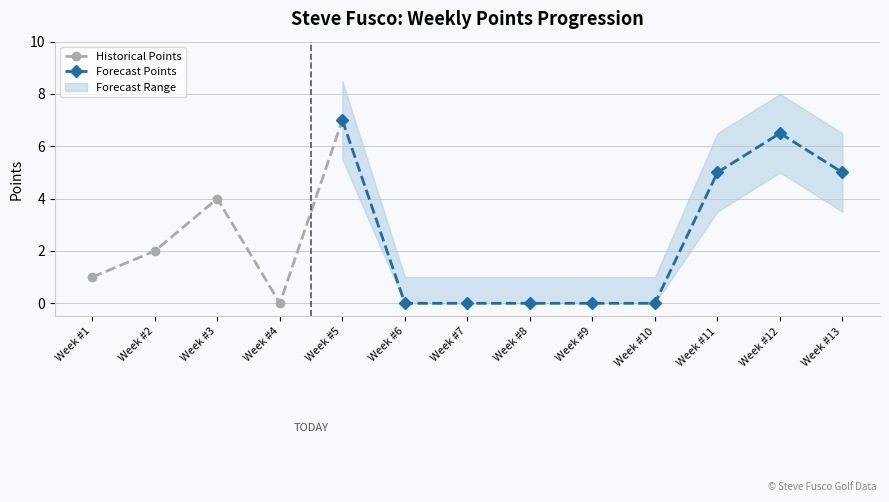

How many categories are shown in the chart?

13